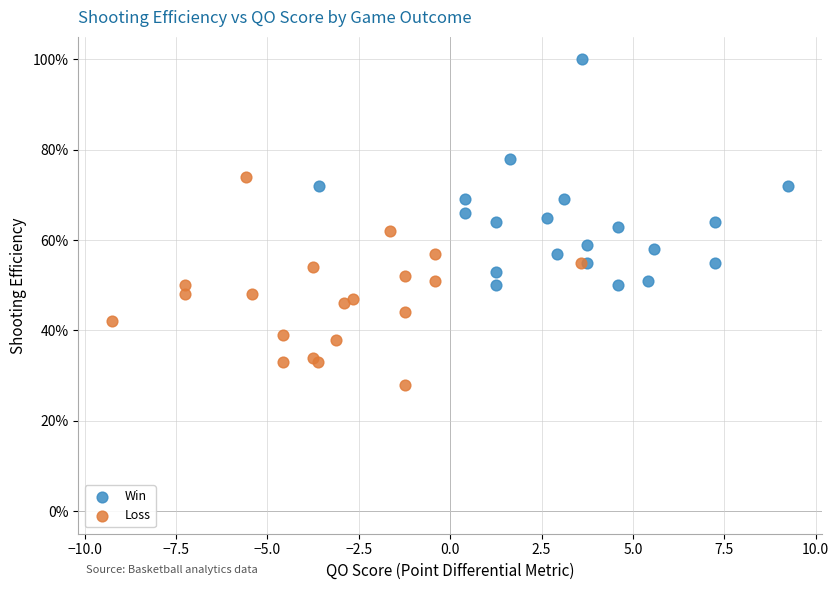

What are all the series names shown in the legend?

Win, Loss